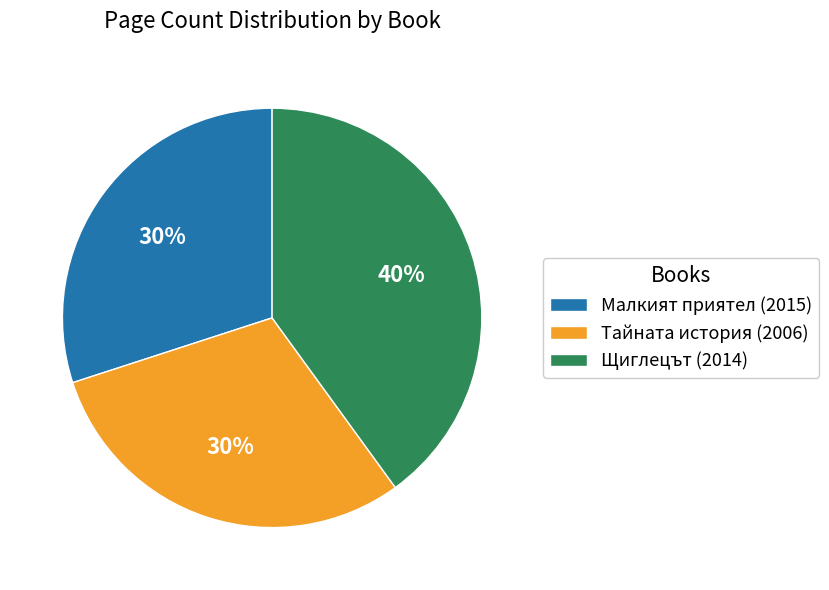

How many slices are in this pie chart?

3